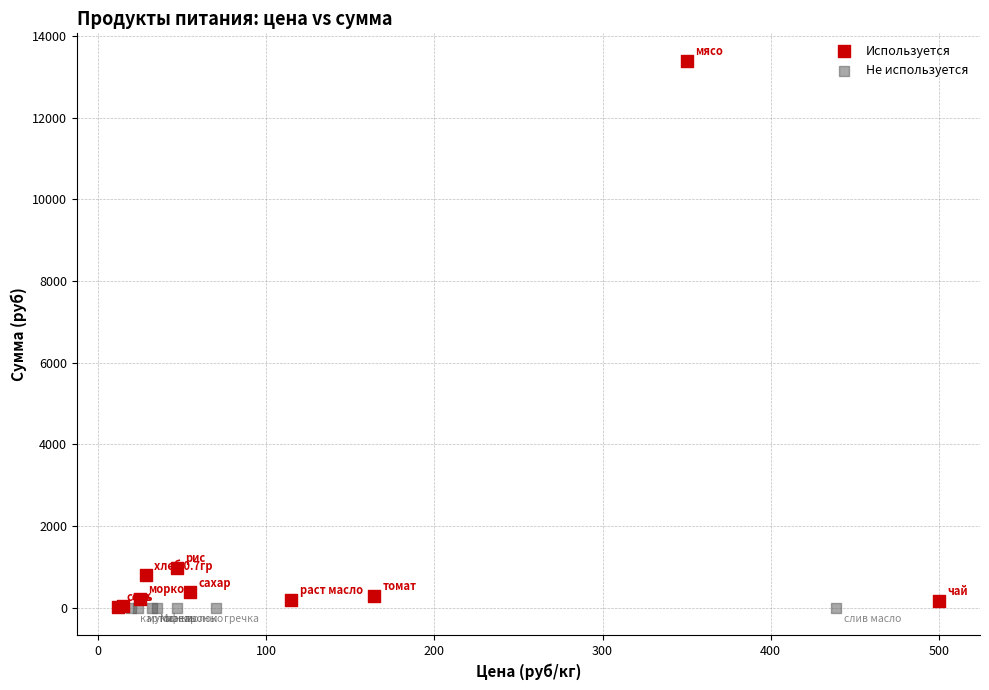

Which series contains the highest Y value?

Используется